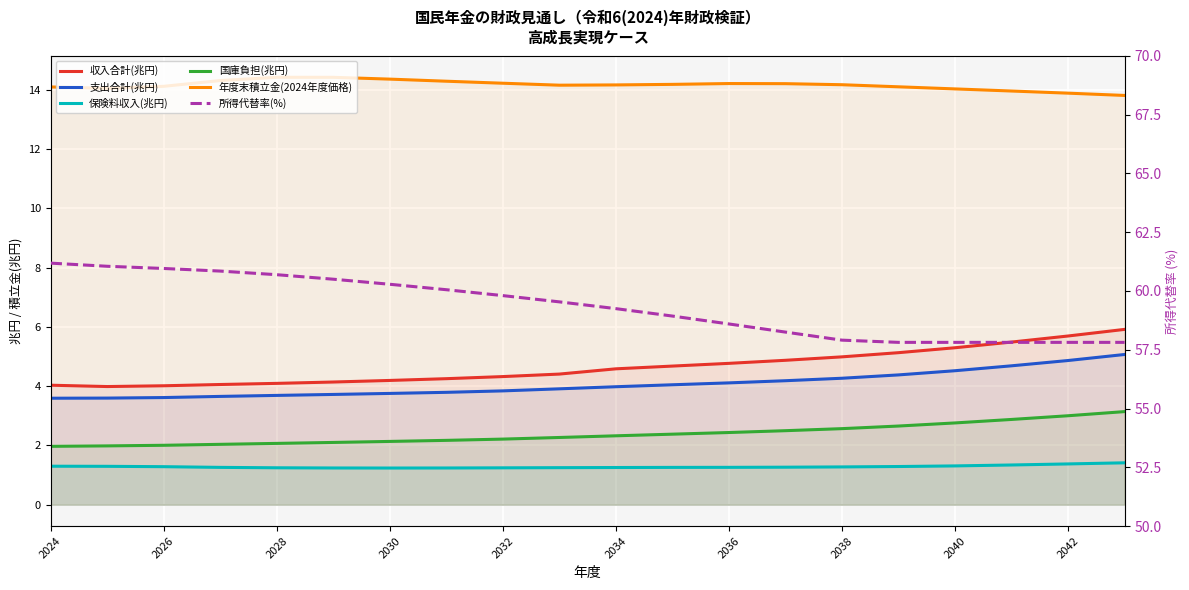

Reading right to left, extract all data points from this chart.

収入合計(兆円): 5.9	5.7	5.5	5.3	5.1	5.0	4.9	4.8	4.7	4.6	4.4	4.3	4.3	4.2	4.1	4.1	4.1	4.0	4.0	4.0
支出合計(兆円): 5.1	4.9	4.7	4.5	4.4	4.3	4.2	4.1	4.0	4.0	3.9	3.8	3.8	3.8	3.7	3.7	3.7	3.6	3.6	3.6
保険料収入(兆円): 1.4	1.4	1.3	1.3	1.3	1.3	1.3	1.3	1.3	1.3	1.2	1.2	1.2	1.2	1.2	1.2	1.3	1.3	1.3	1.3
国庫負担(兆円): 3.1	3.0	2.9	2.8	2.7	2.6	2.5	2.4	2.4	2.3	2.3	2.2	2.2	2.1	2.1	2.1	2.0	2.0	2.0	2.0
年度末積立金(2024年度価格): 13.8	13.9	14.0	14.0	14.1	14.2	14.2	14.2	14.2	14.2	14.2	14.2	14.3	14.4	14.4	14.4	14.3	14.1	14.1	14.1
所得代替率(%): 57.8	57.8	57.8	57.8	57.8	57.9	58.3	58.6	58.9	59.2	59.5	59.8	60.1	60.3	60.5	60.7	60.8	61.0	61.1	61.2